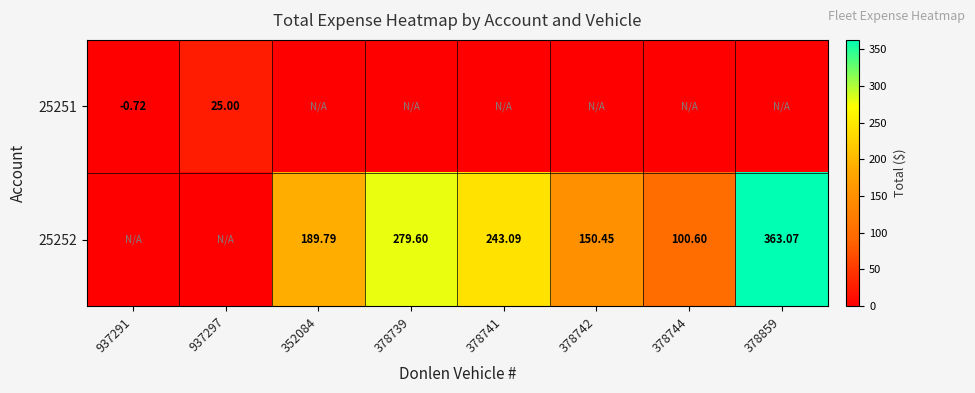

What is the sum of all 25251 values?

24.3